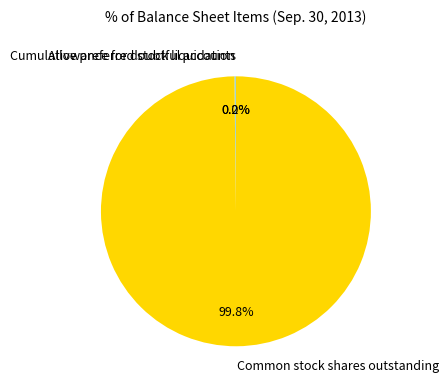

What percentage is NOT represented by Common stock shares outstanding?

0.2%